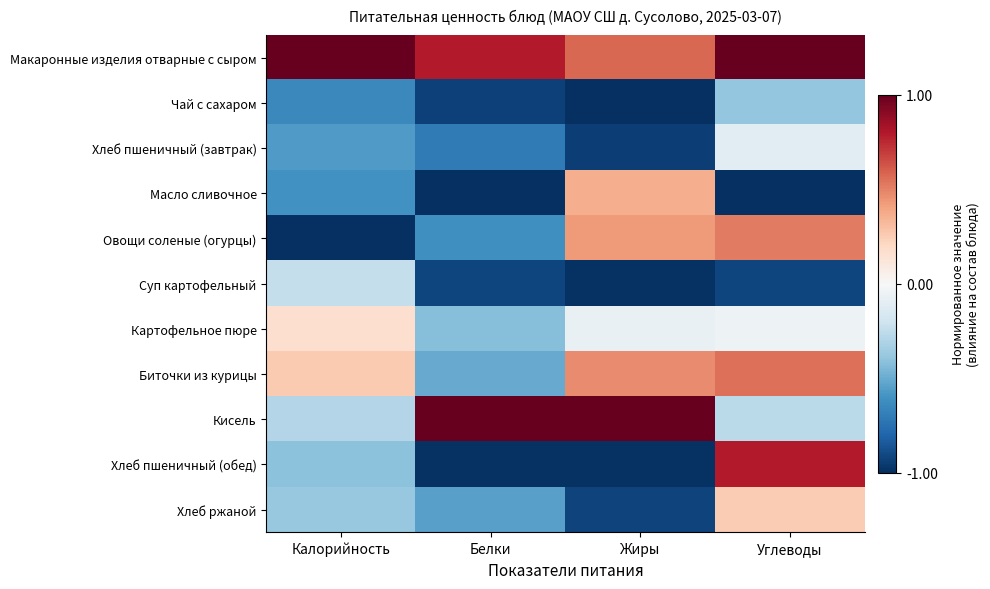

Between Калорийность and Белки, which series saw the biggest shift?

Кисель